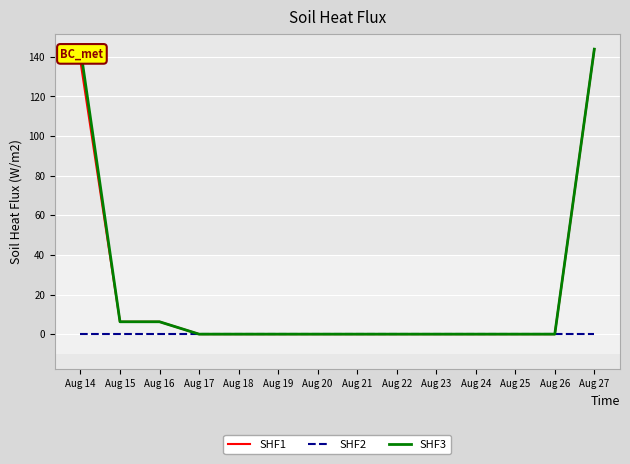

Which series changed the most between Aug 20 and Aug 27?

SHF1